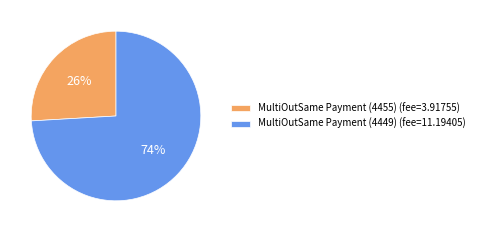

To the nearest percent, what is the difference between the MultiOutSame Payment (4449) and MultiOutSame Payment (4455) slice percentages?

48%